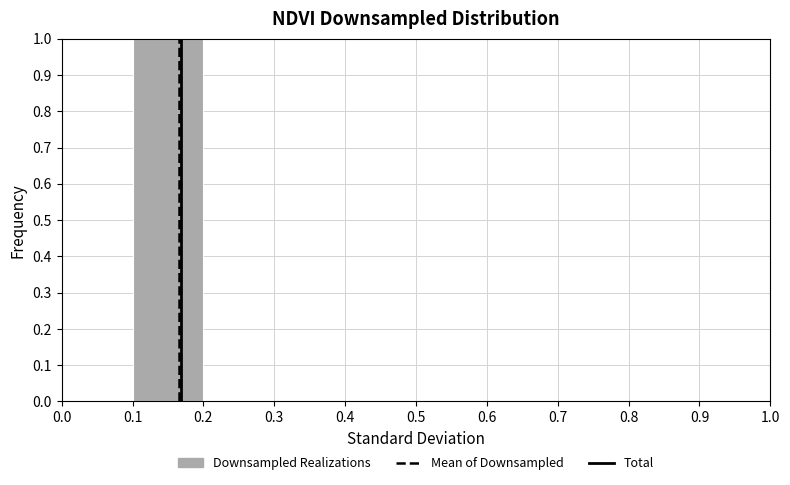

Reading left to right, list every bar in this chart as the range it spans on the x-axis followed by its height. The values are not printed on the chart, so give them approximately, as read against the axis.

0.0 to 0.1: 0
0.1 to 0.2: 1
0.2 to 0.3: 0
0.3 to 0.4: 0
0.4 to 0.5: 0
0.5 to 0.6: 0
0.6 to 0.7: 0
0.7 to 0.8: 0
0.8 to 0.9: 0
0.9 to 1.0: 0